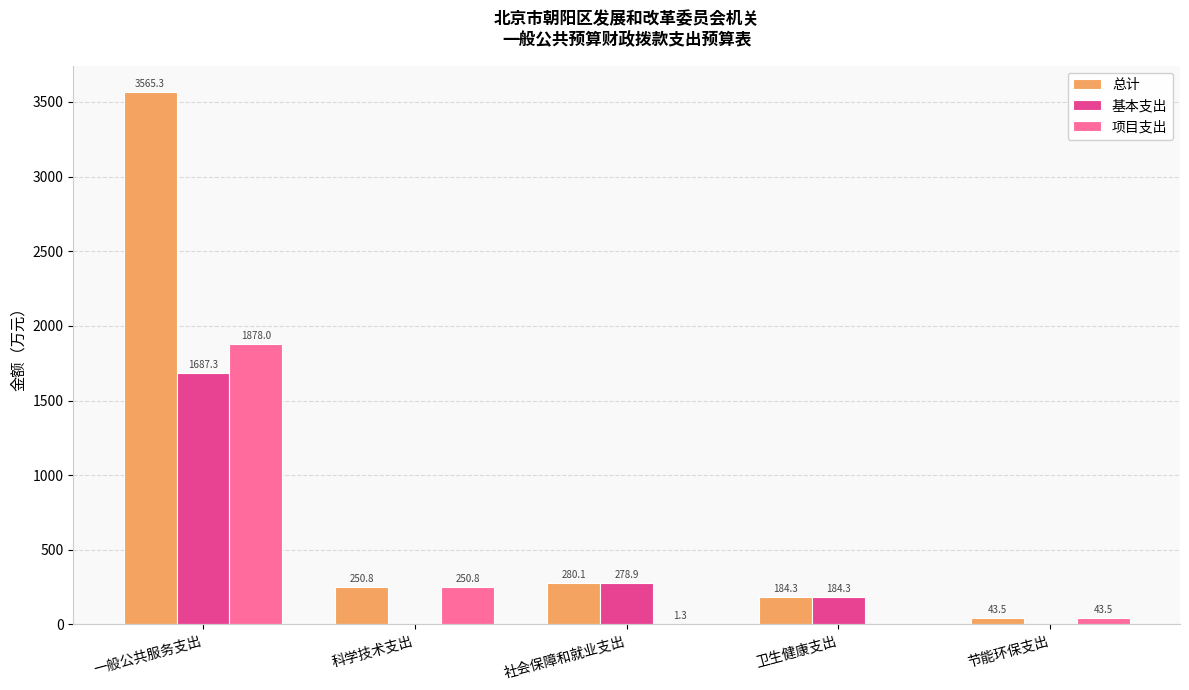

Which category has the highest value in the 基本支出 series?

一般公共服务支出